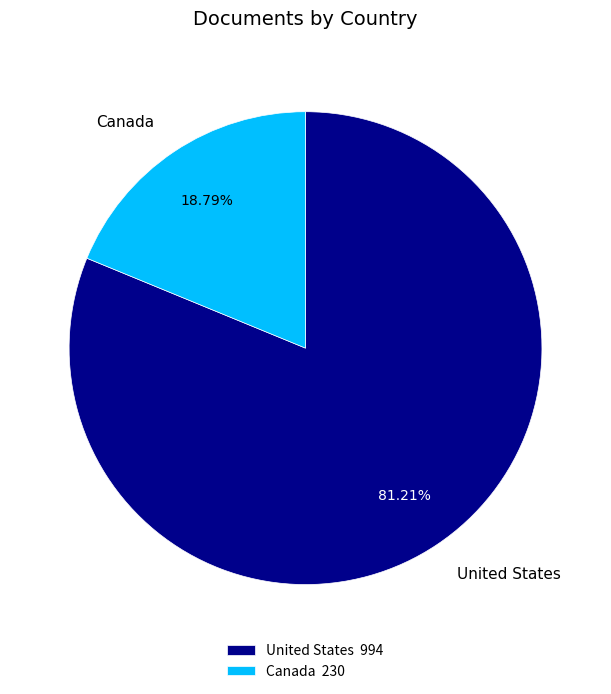

Approximately how many times larger is the value at Canada compared to United States?

0.2